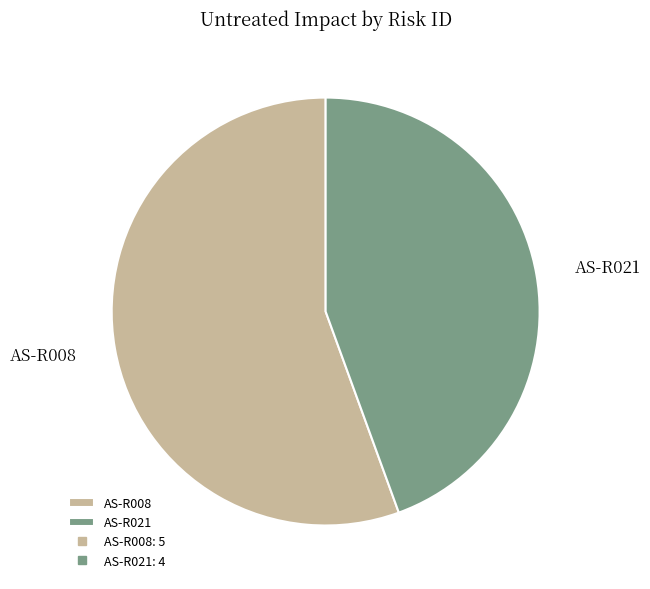

True or false: AS-R008 accounts for 56% of the total.

True